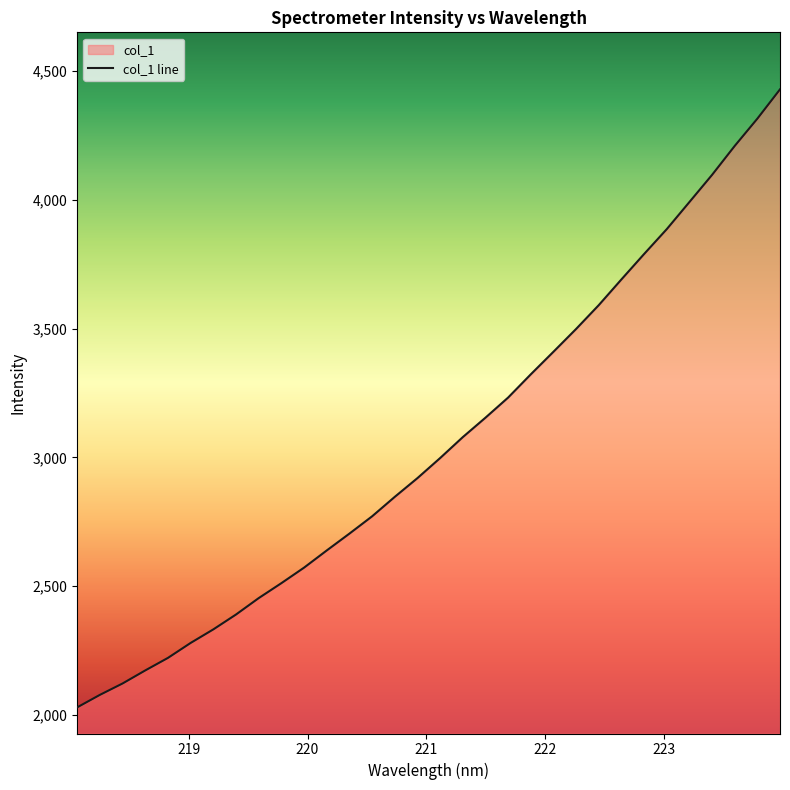

Reading left to right, list all the values displayed in this chart.

2029.1	2077.6	2121.9	2172.6	2221.2	2279.3	2332.0	2389.8	2453.5	2511.6	2571.8	2638.6	2704.0	2771.2	2846.8	2919.6	2997.4	3078.7	3154.2	3232.4	3322.6	3410.3	3498.9	3591.4	3691.3	3789.8	3886.4	3991.7	4097.2	4209.5	4315.4	4429.2